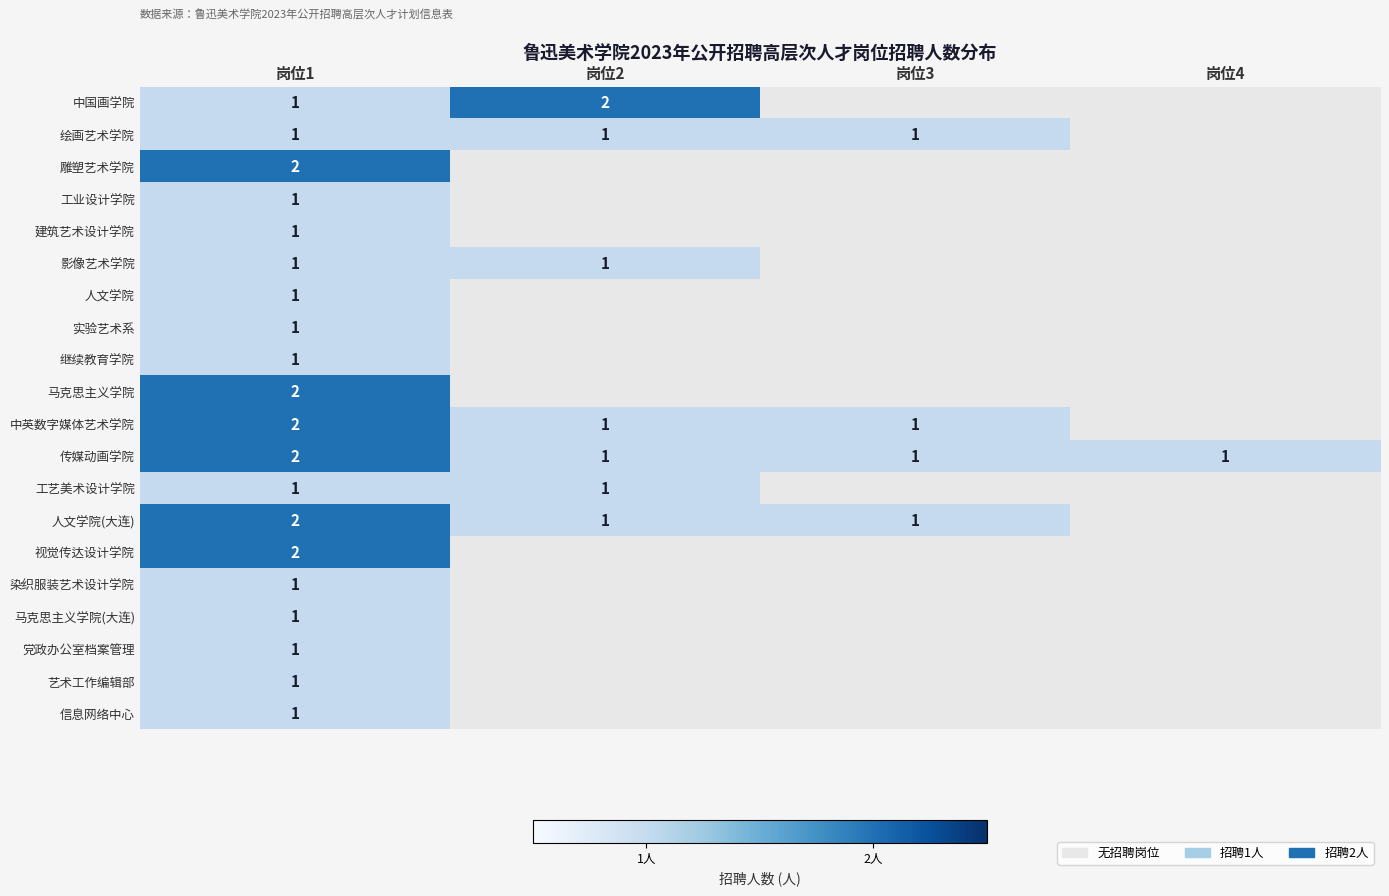

Is it true that 传媒动画学院 equals 1 at 岗位3?

True